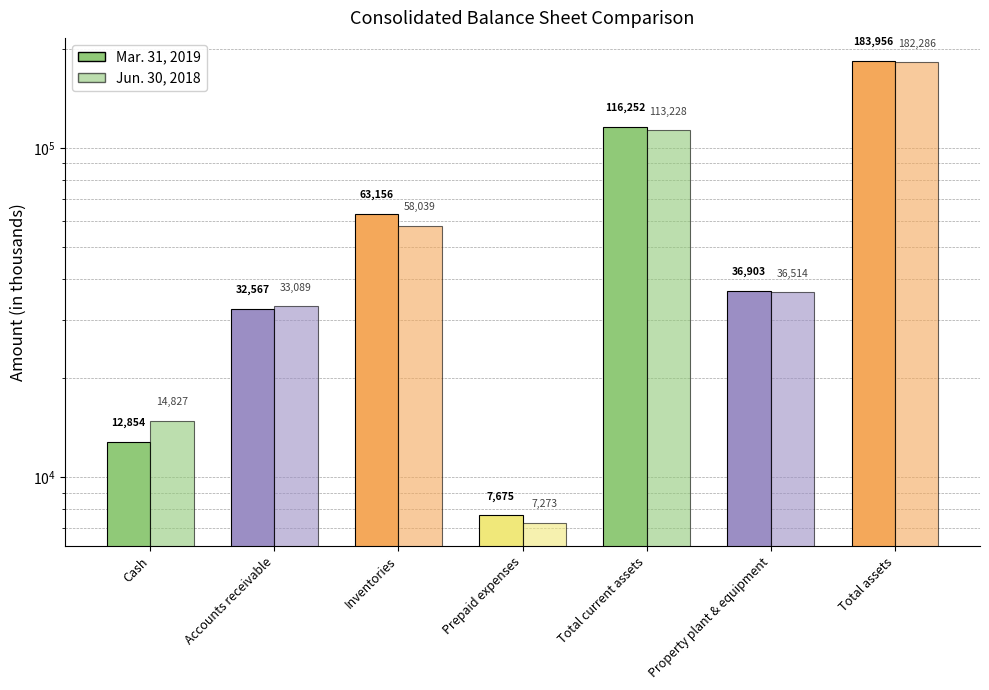

How many bars are there in each group?

2